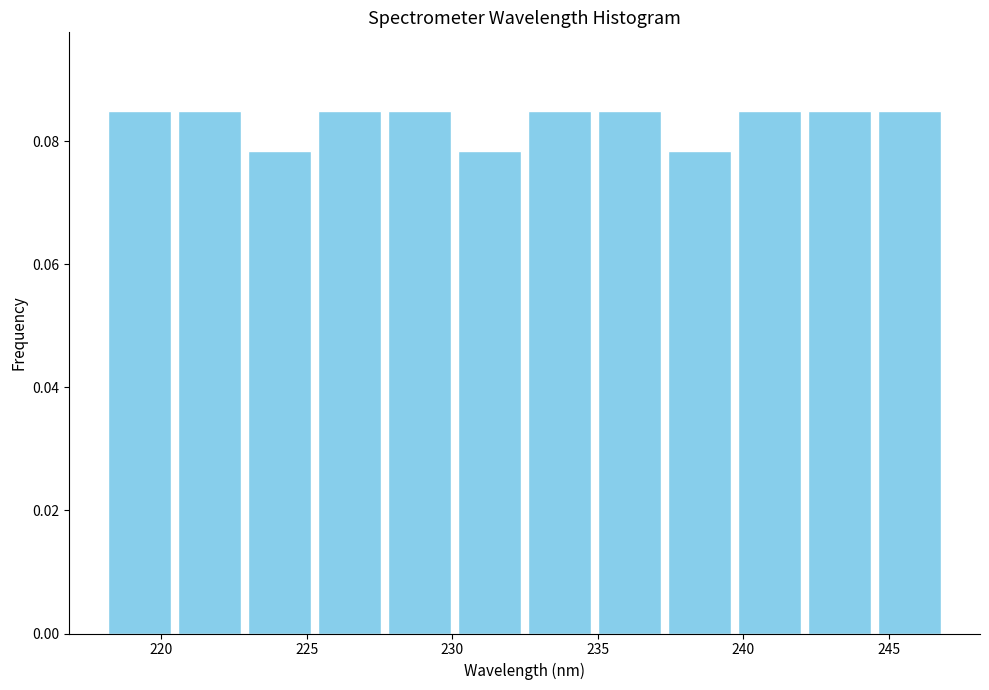

Reading left to right, transcribe this chart: for each bar, give the range it covers on the x-axis and its height. Neither the bar edges nor the heights are printed on the chart, so give them approximately, as read against the axes.

218.0 to 220.5: 0.084
220.5 to 223.0: 0.084
223.0 to 225.5: 0.078
225.5 to 227.5: 0.084
227.5 to 230.0: 0.084
230.0 to 232.5: 0.078
232.5 to 235.0: 0.084
235.0 to 237.5: 0.084
237.5 to 239.5: 0.078
239.5 to 242.0: 0.084
242.0 to 244.5: 0.084
244.5 to 247.0: 0.084